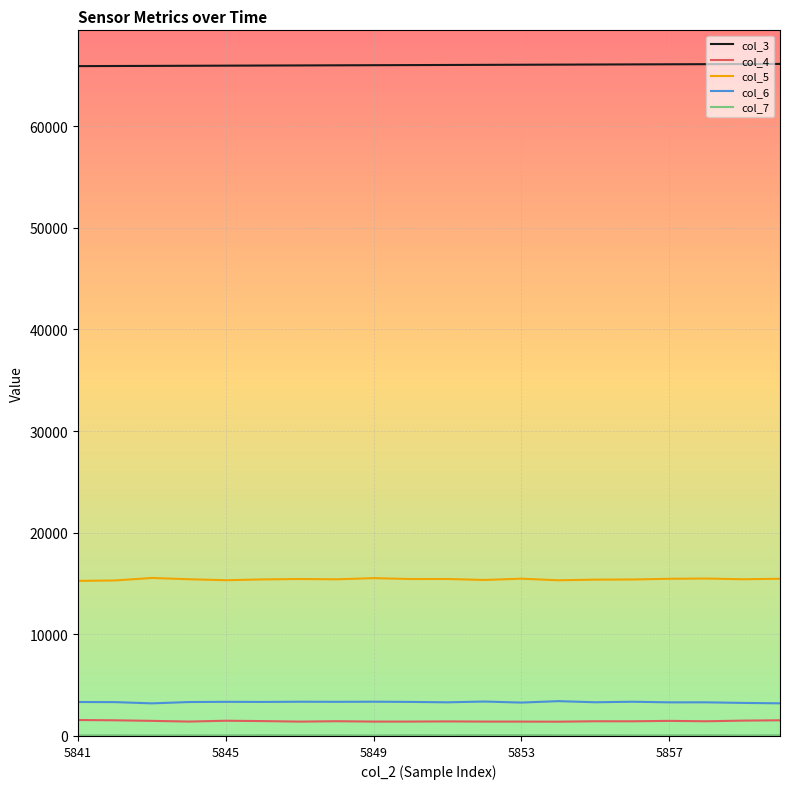

True or false: col_4 and col_5 intersect in this chart.

False